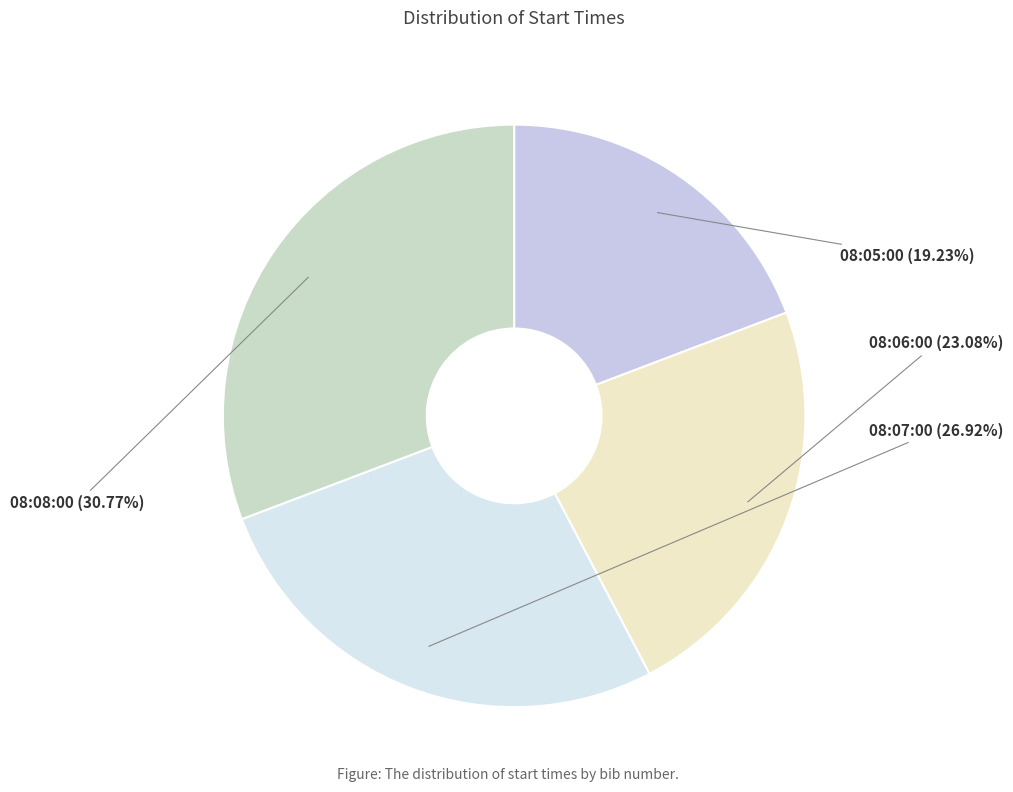

Between 08:05:00 and 08:06:00, which is larger?

08:06:00